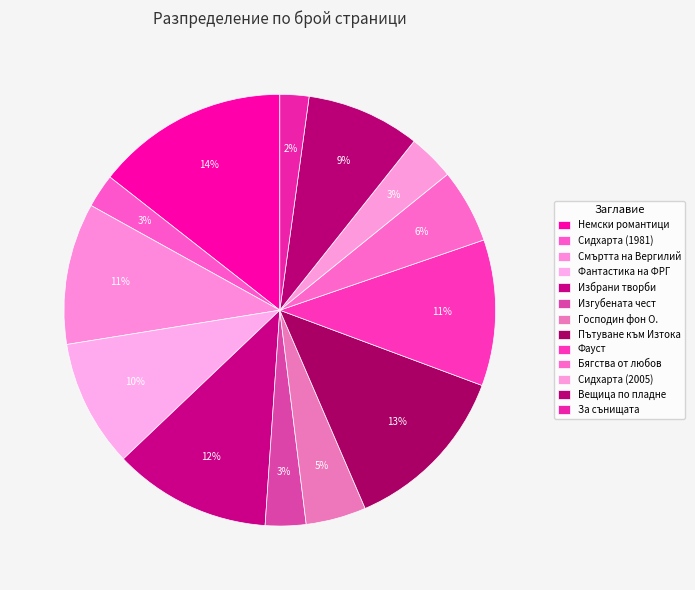

Which has a higher value, Фантастика на ФРГ or Фауст?

Фауст